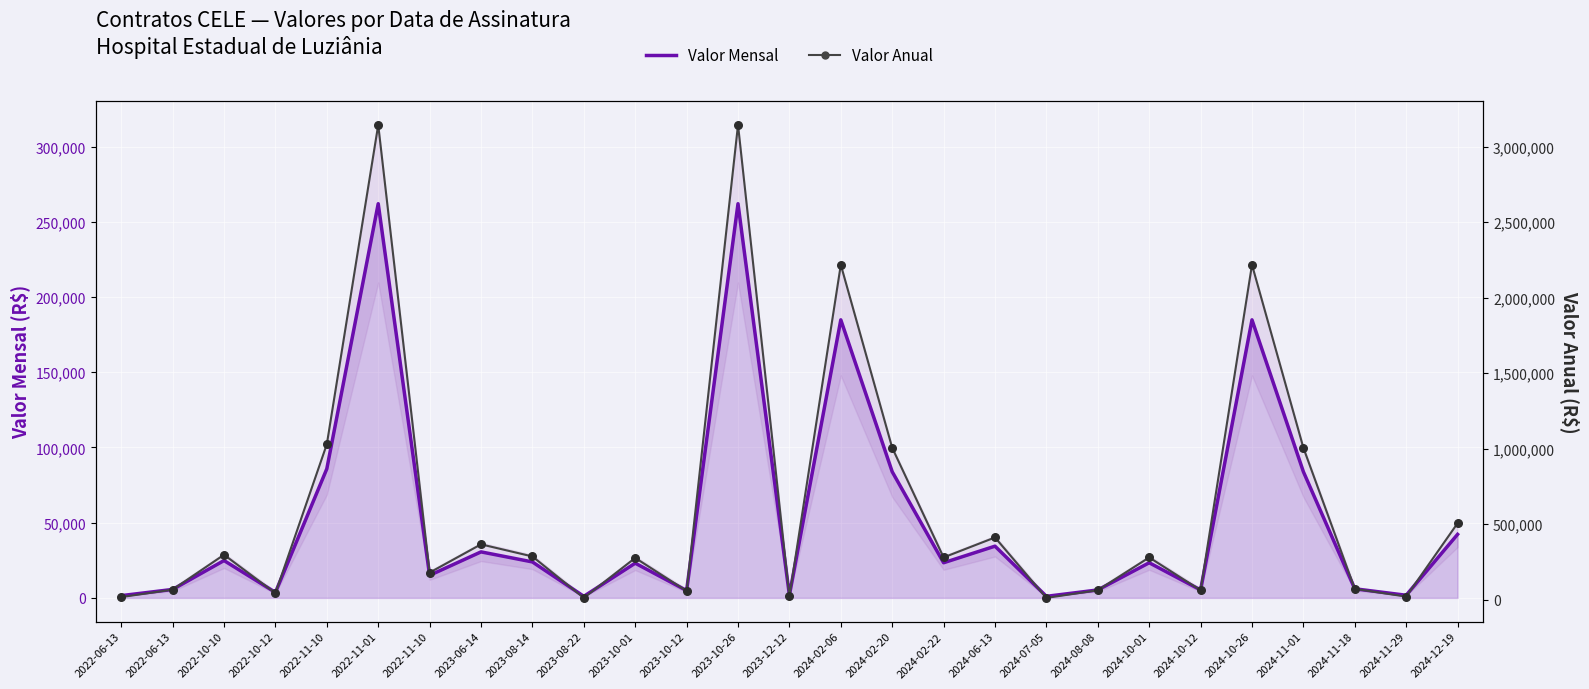

Which series has the largest total across all categories?

Valor Anual